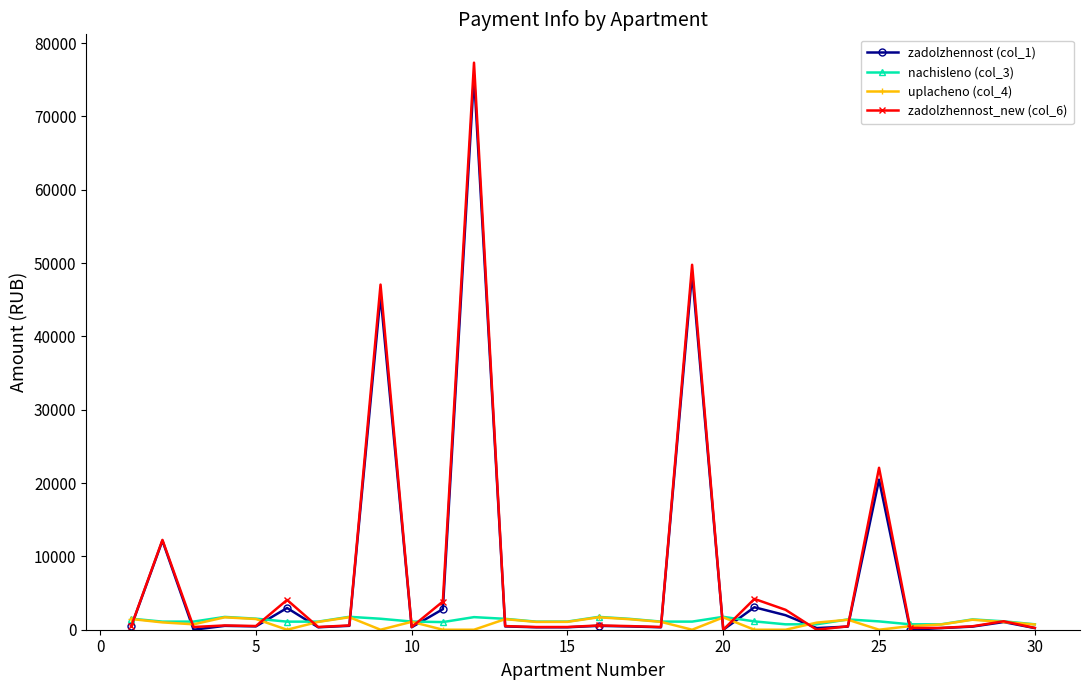

Which series has the largest range (max minus min)?

zadolzhennost_new (col_6)